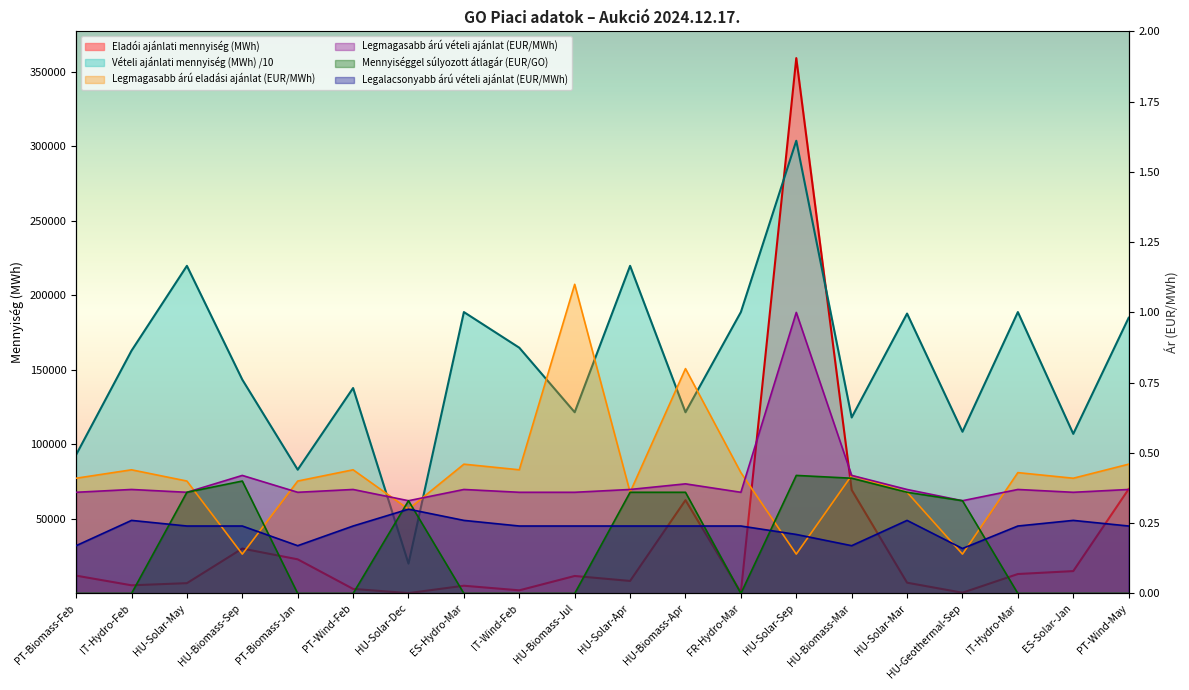

How many distinct data groups are displayed?

6